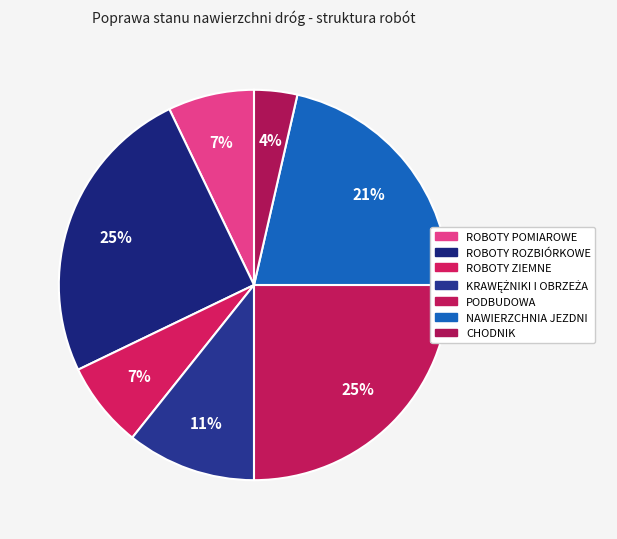

Is the sum of CHODNIK and ROBOTY ZIEMNE greater than half?

No